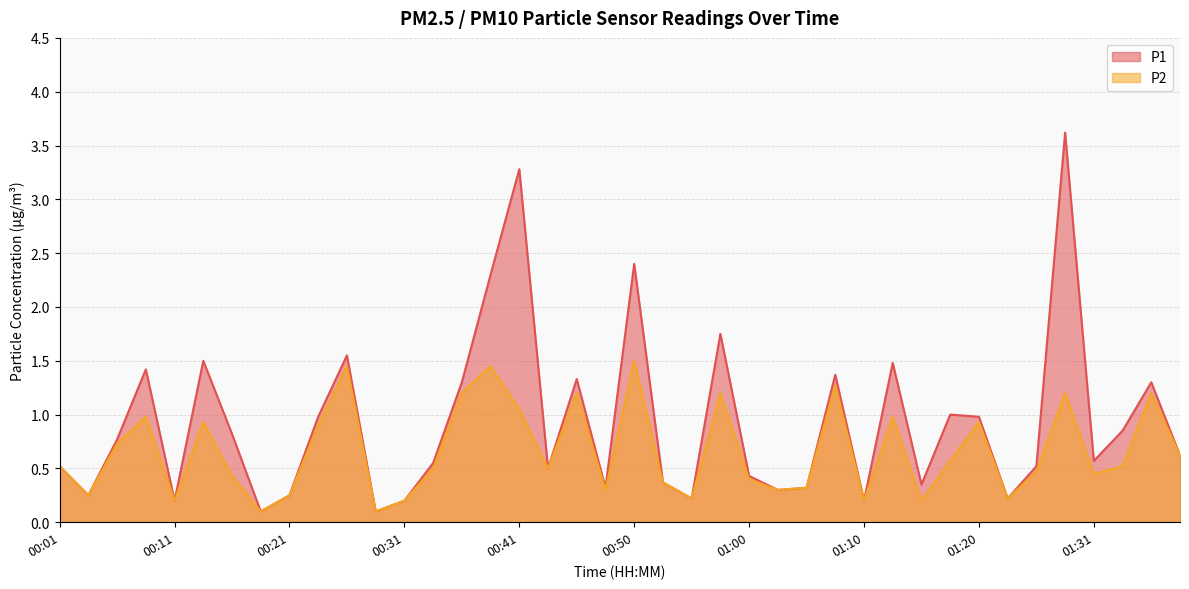

What is the label of the 38th point from the left?

01:33